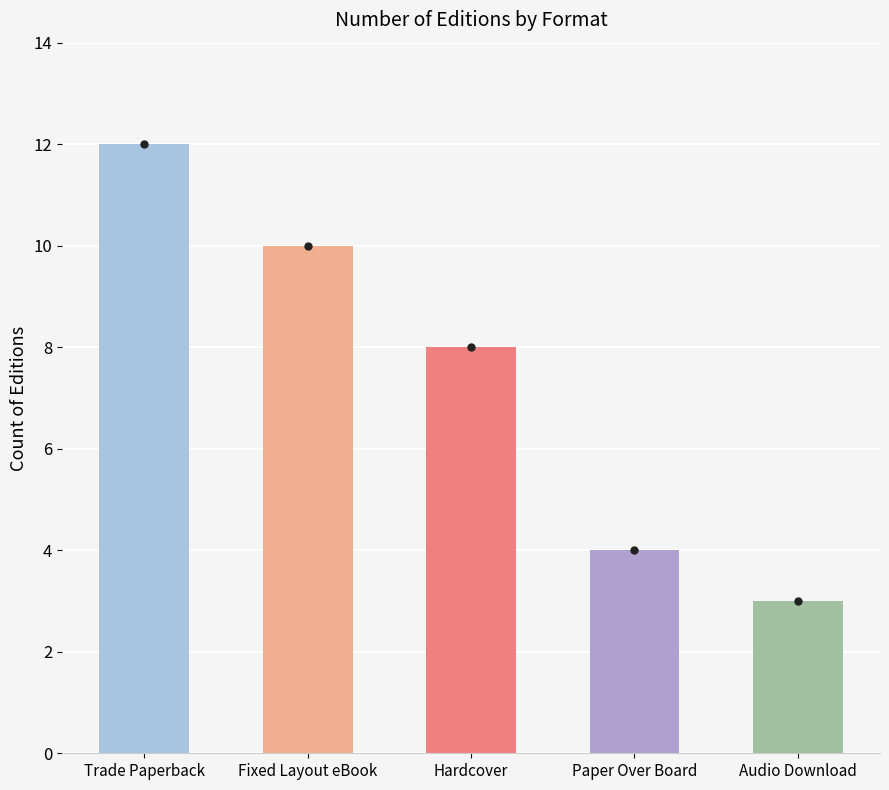

Count the values in the range 4 to 10.

3